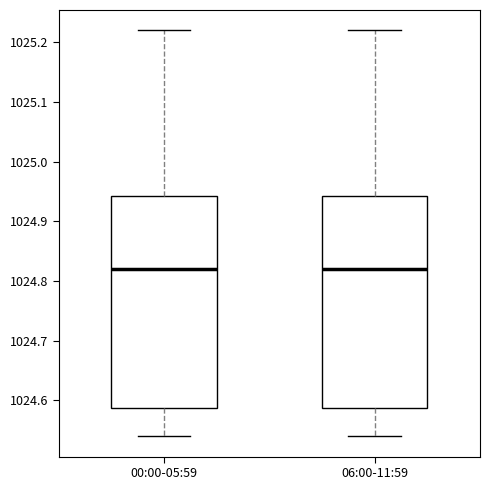

Reading left to right, read every box against the y-axis: the position of its median line, the range the box covers, and the ends of its whiskers. The values are not printed on the chart, so give them approximately, as read against the axis.

00:00-05:59: median 1024.82, box 1024.59 to 1024.94, whiskers 1024.54 to 1025.22
06:00-11:59: median 1024.82, box 1024.59 to 1024.94, whiskers 1024.54 to 1025.22